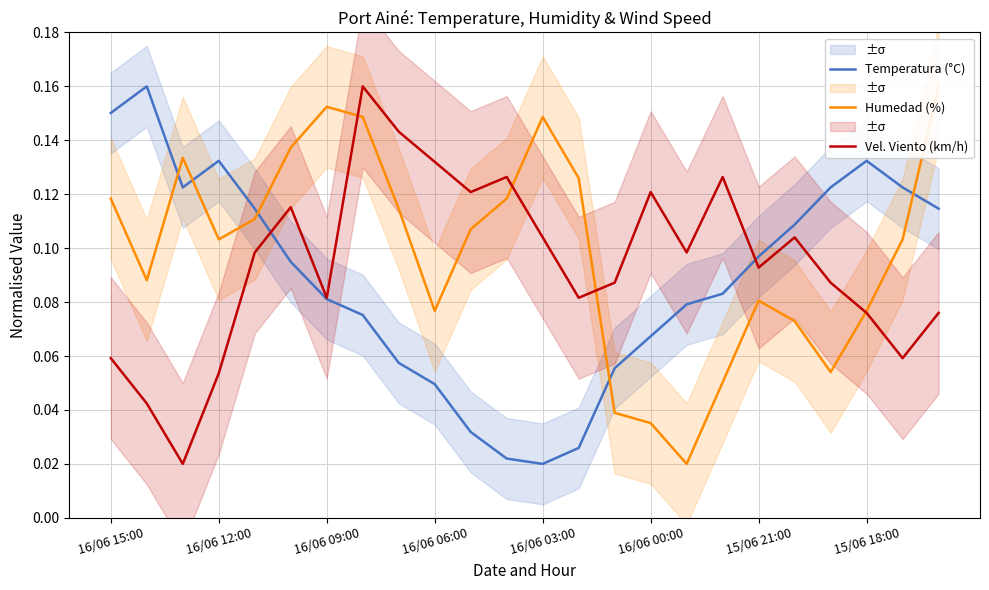

List the series in order of their overall mean, highest first.

Humedad (%), Vel. Viento (km/h), Temperatura (°C)